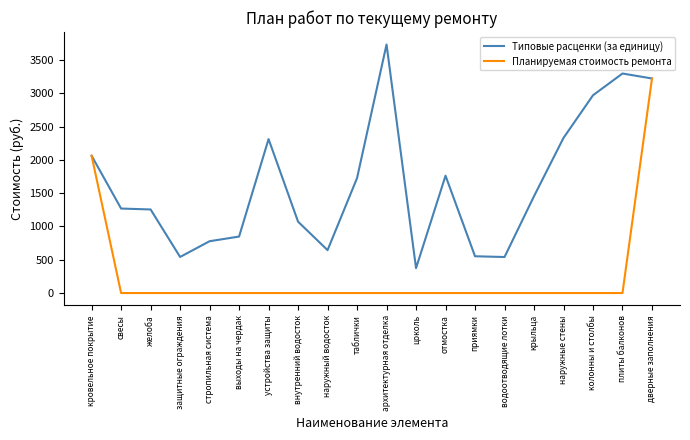

Read the Типовые расценки (за единицу) value at цоколь.

374.2